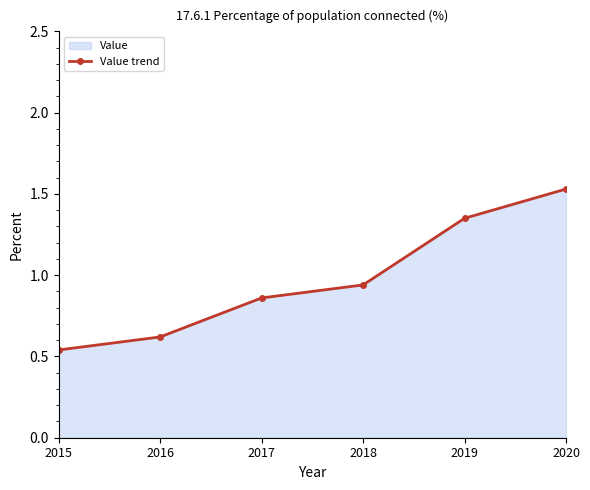

List the labels in order of value, largest first.

2020, 2019, 2018, 2017, 2016, 2015